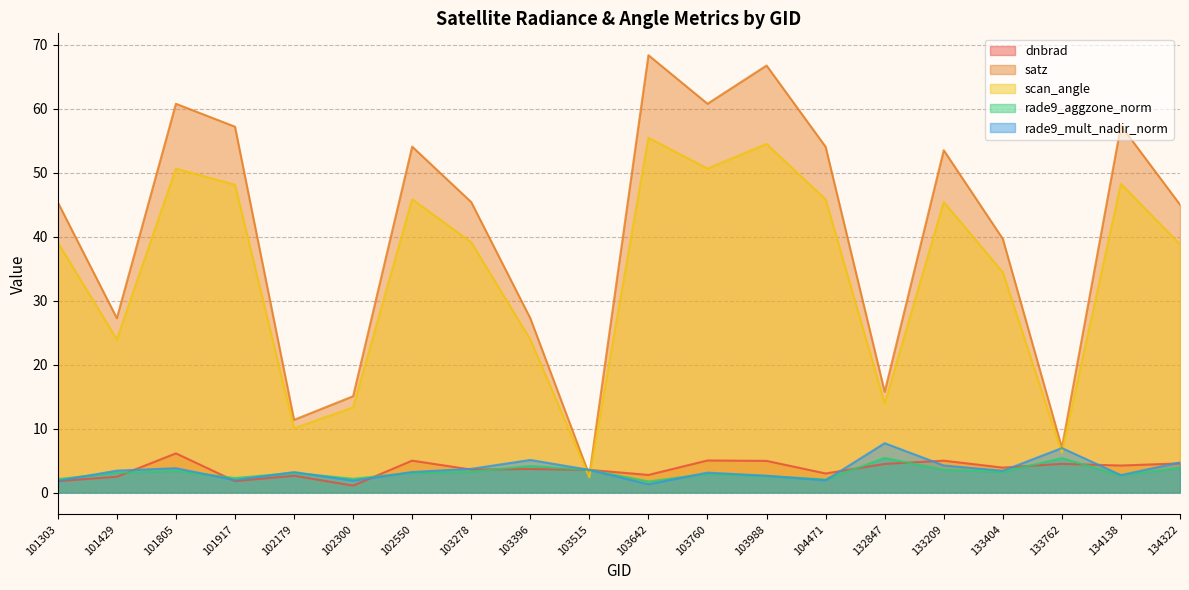

True or false: rade9_mult_nadir_norm and dnbrad cross at least once.

True